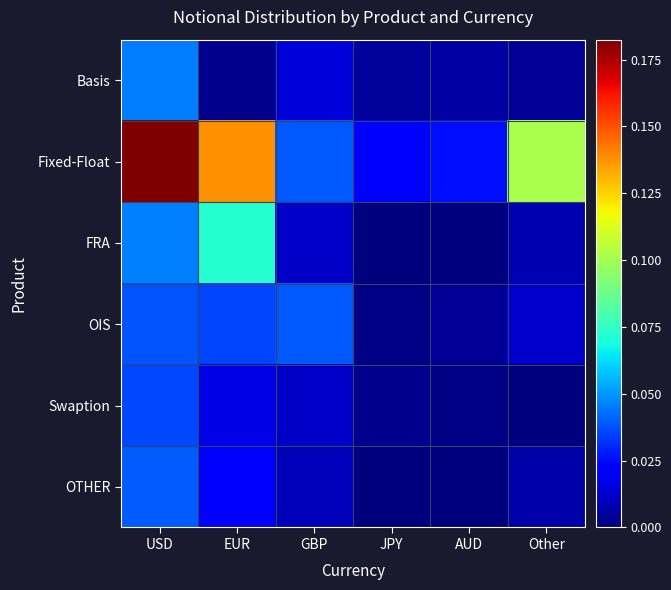

Which series has the largest total across all categories?

Fixed-Float